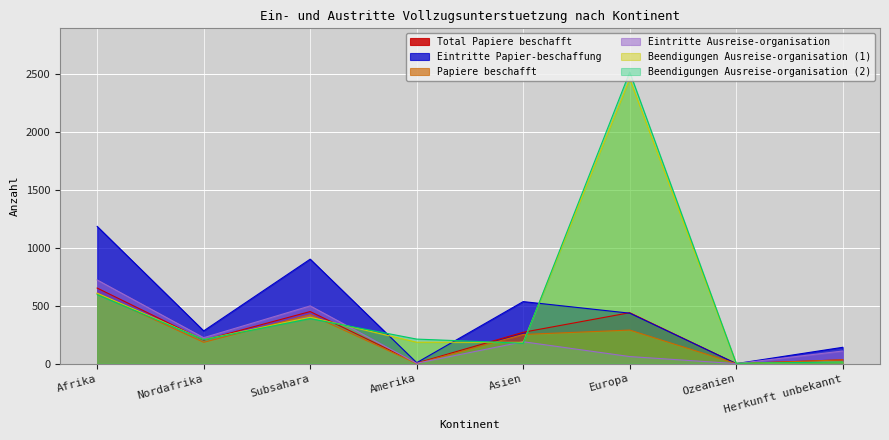

Read the Eintritte Papier-beschaffung value at Nordafrika.

283